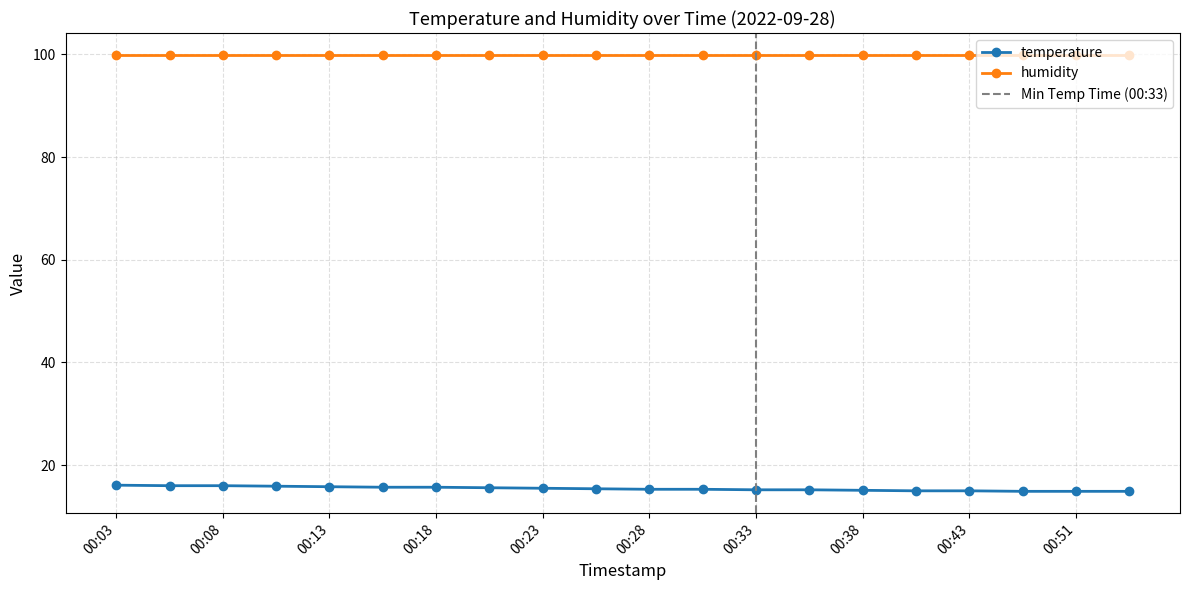

True or false: temperature and humidity cross at least once.

False